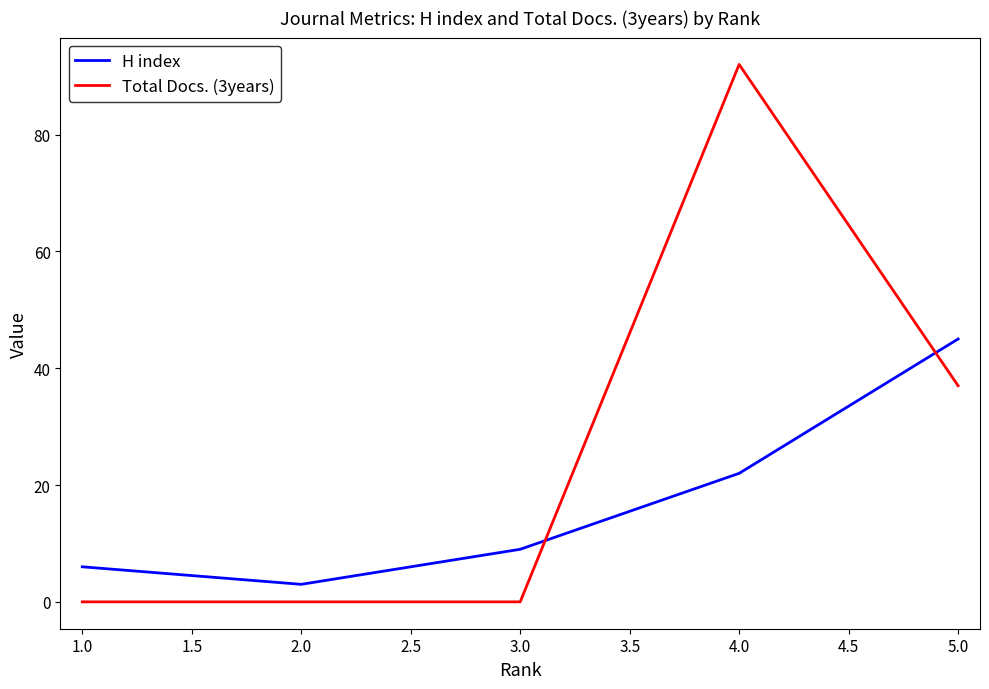

Which category has the highest value in the H index series?

5.0